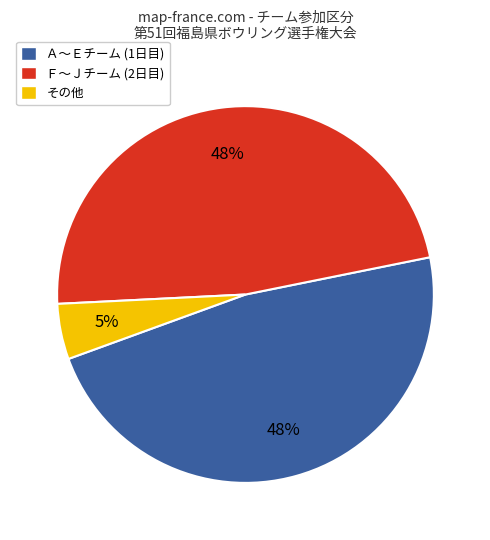

To the nearest percent, what is the difference between the Ａ〜Ｅチーム (1日目) and その他 slice percentages?

43%